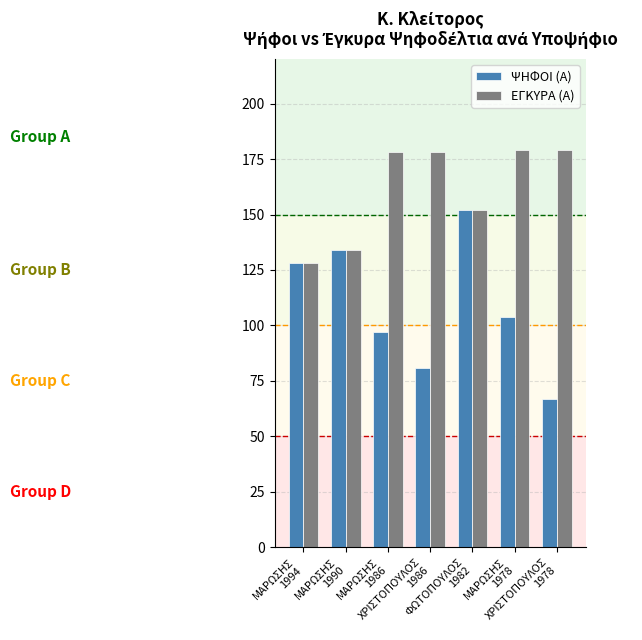

The value of ΕΓΚΥΡΑ (Α) at ΜΑΡΩΣΗΣ
1994 is 79. True or false?

False